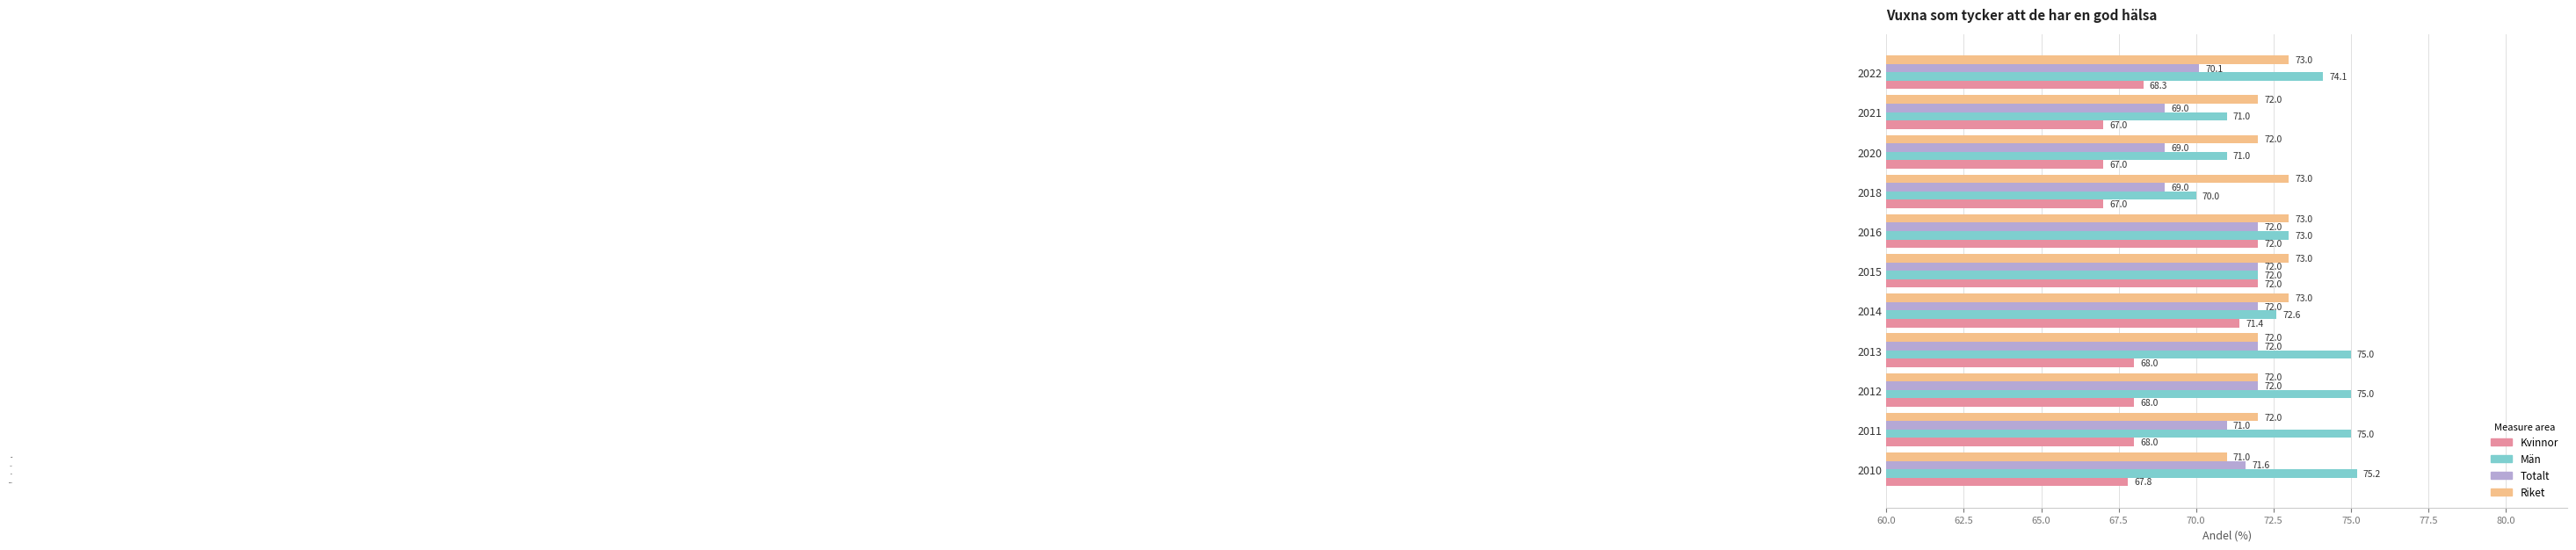

The Riket series shows 43.8 at 2021. True or false?

False